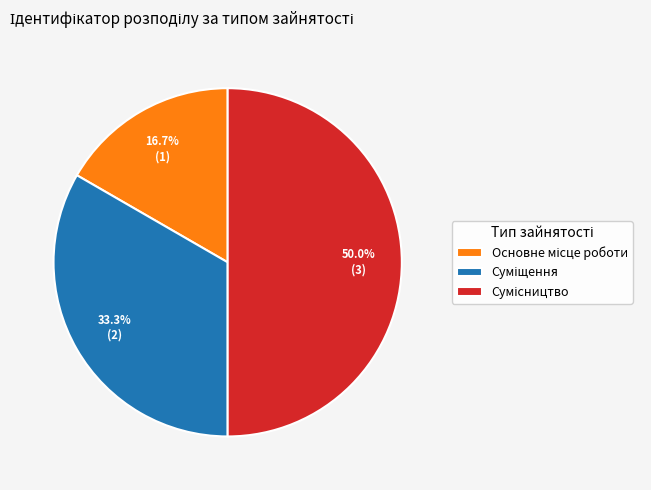

How many slices are in this pie chart?

3